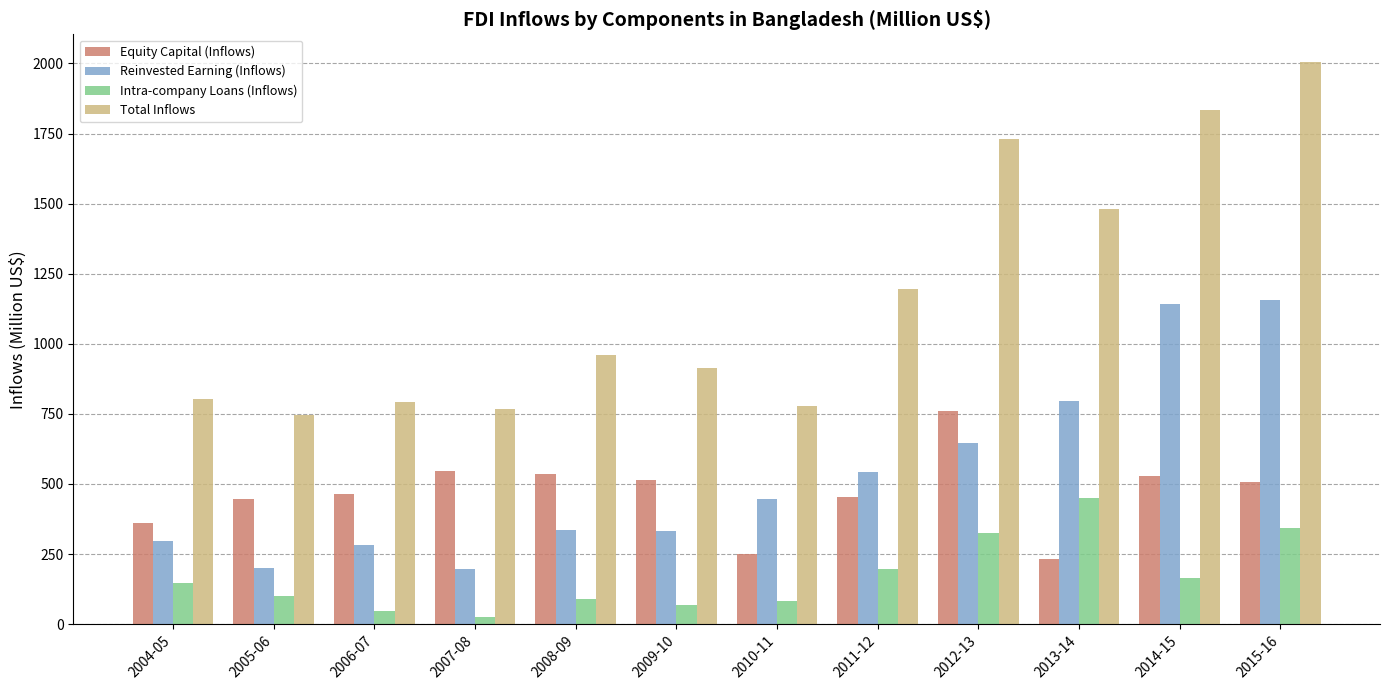

Are the bars horizontal?

No